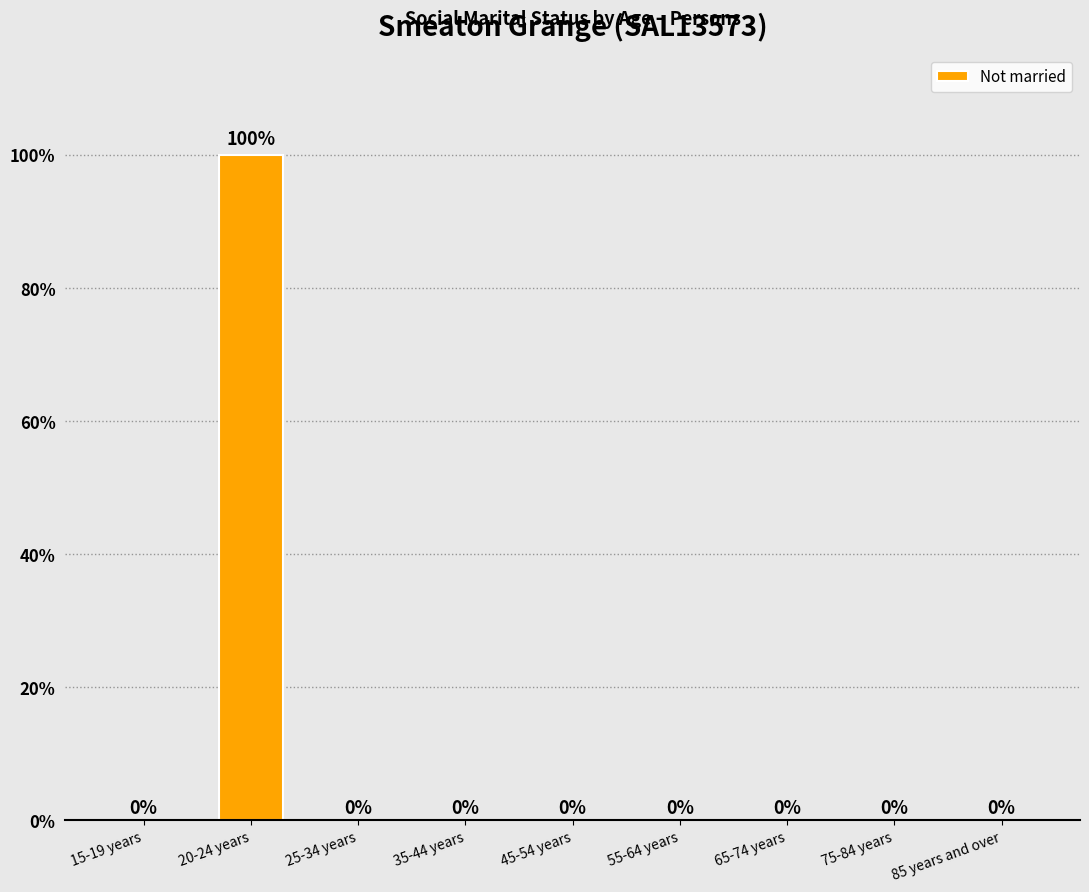

What is the sum of all values?

100